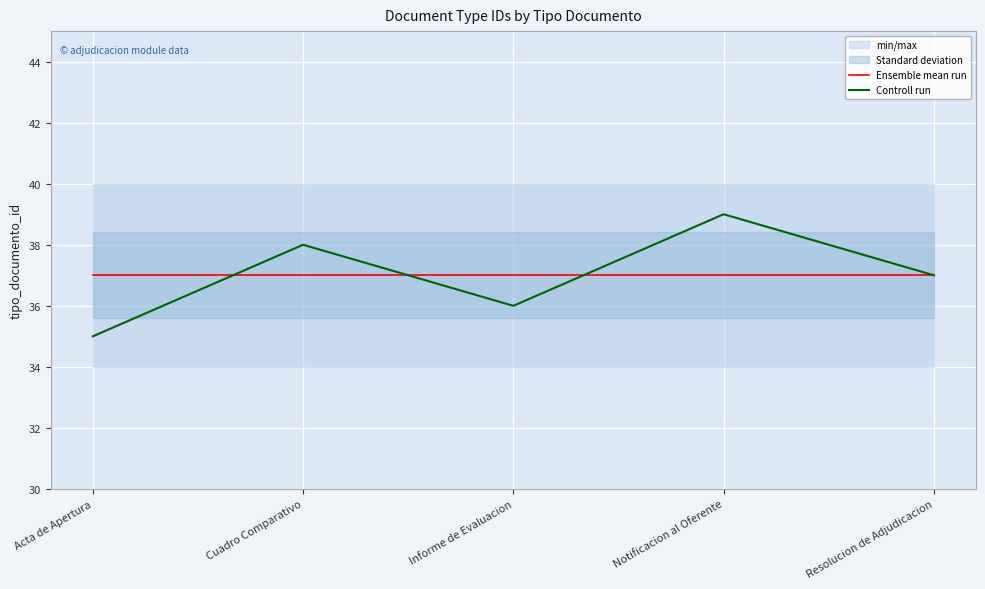

Rank the series by their maximum value, from lowest to highest.

Ensemble mean run, Controll run